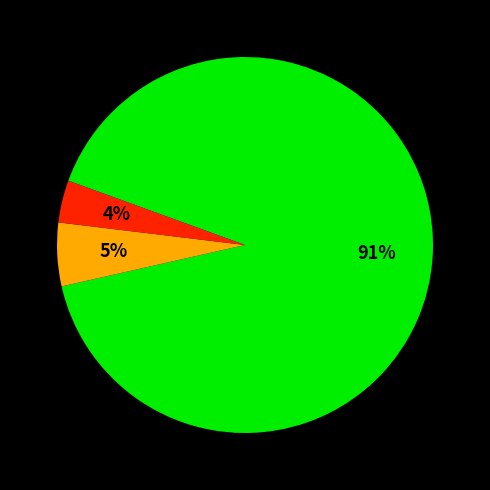

Is there a majority slice in this chart?

Yes